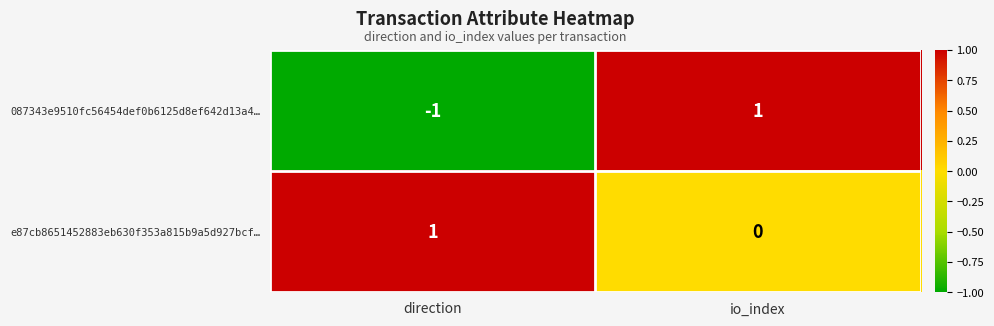

Which series has the largest range (max minus min)?

087343e9510fc56454def0b6125d8ef642d13a4…